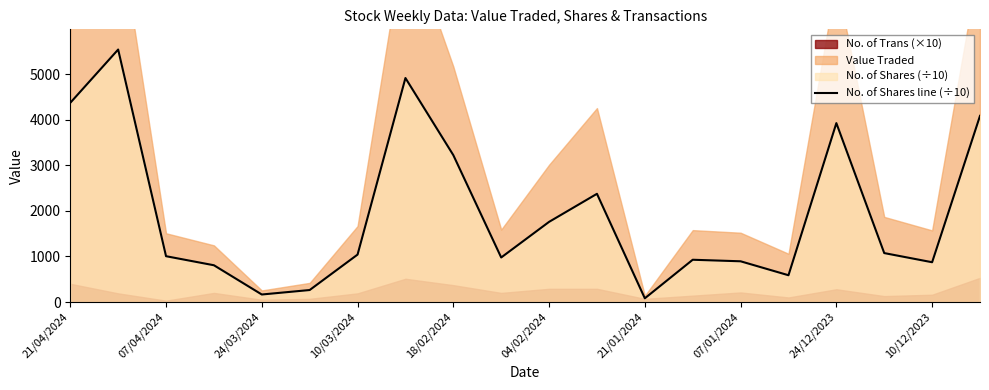

What is the change in value from 10 to 11?

+615.4